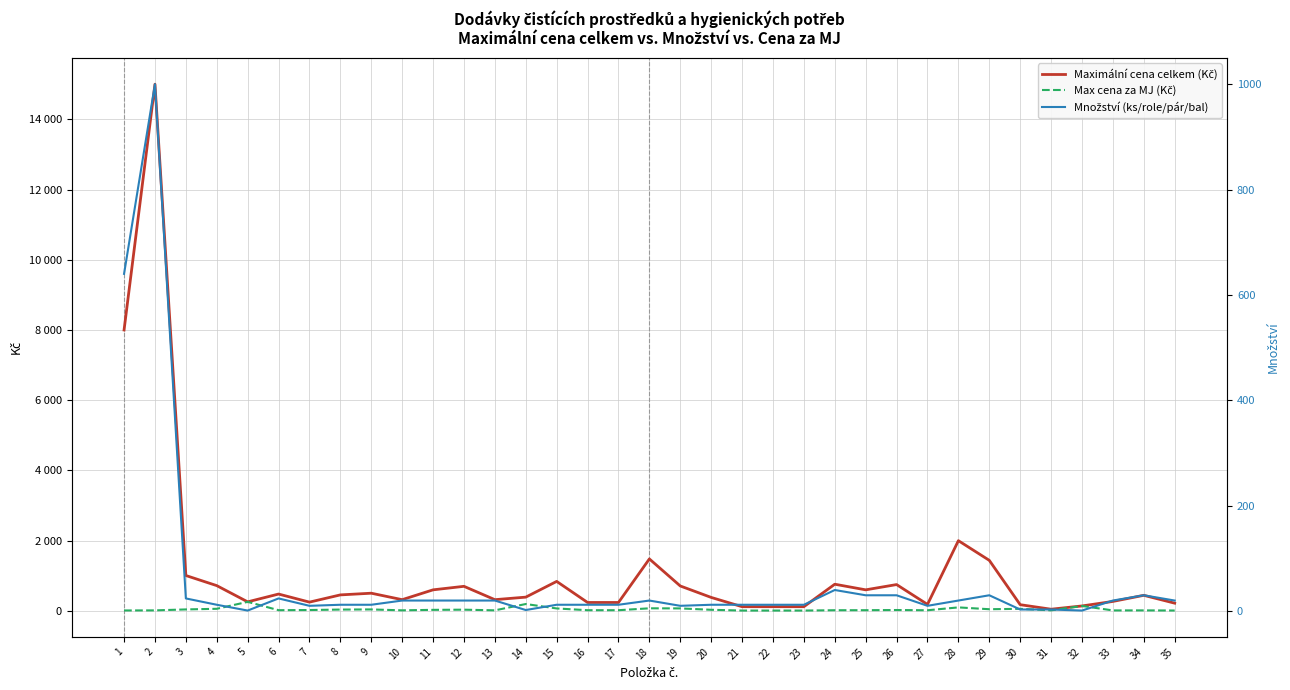

True or false: Maximální cena celkem (Kč) has a value of 173.5 at 5.

False